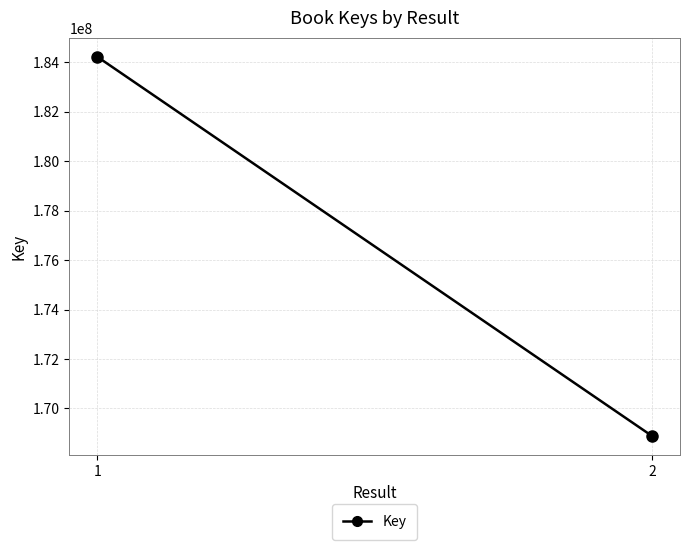

Which label corresponds to the largest value in the chart?

1